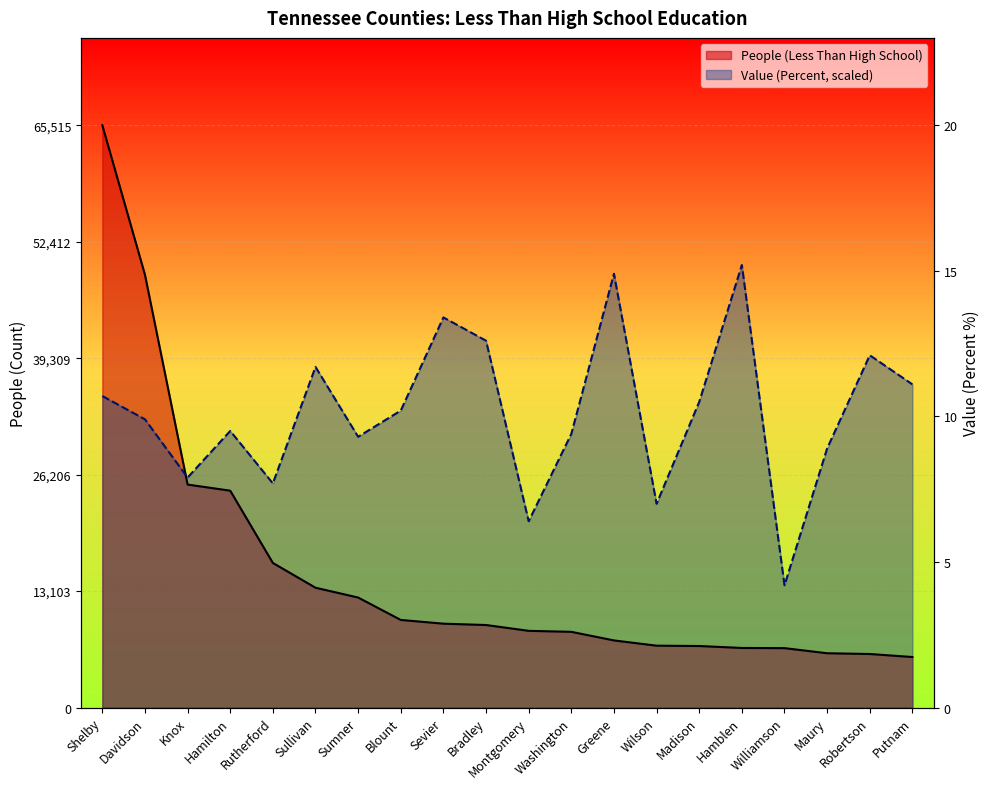

The People (Less Than High School) series shows 16271.0 at Rutherford. True or false?

True